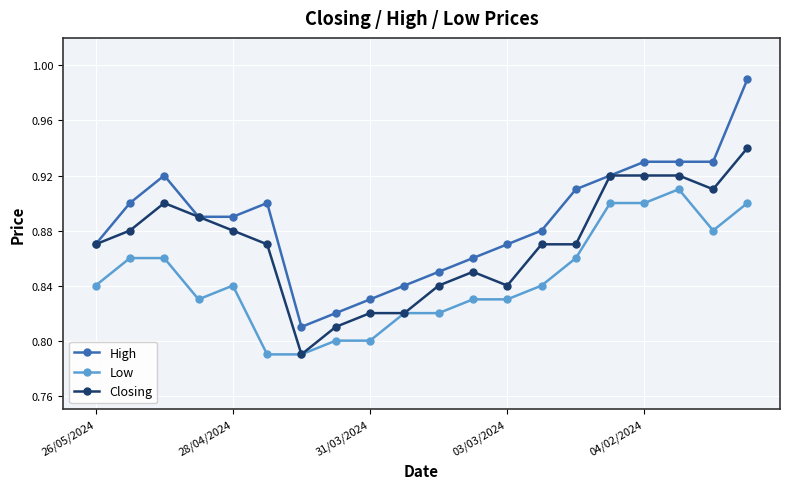

Which series has the largest total across all categories?

High